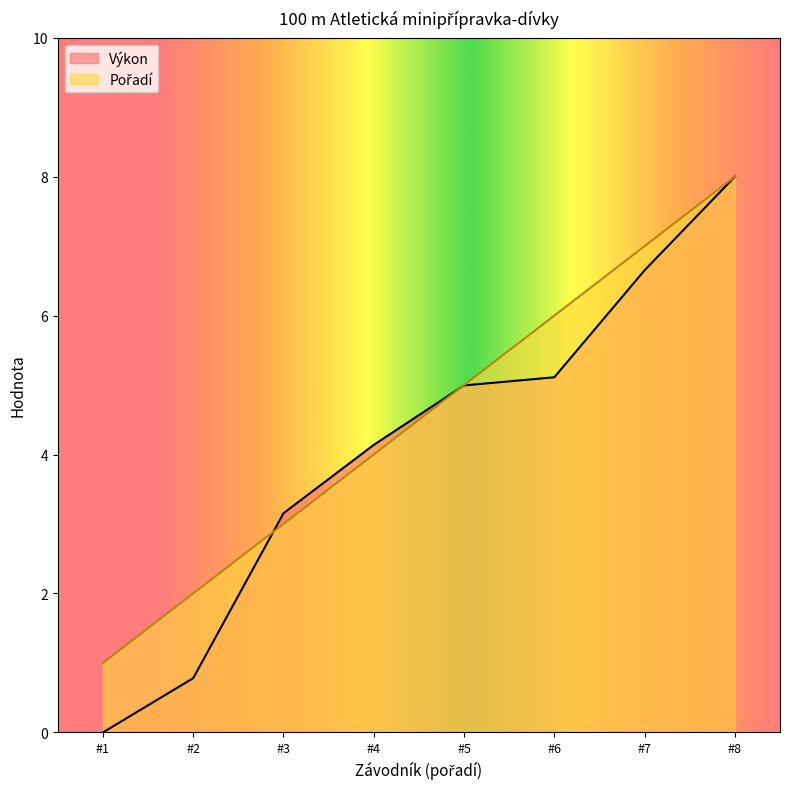

What is the difference between the highest and lowest values at 11?

1.0